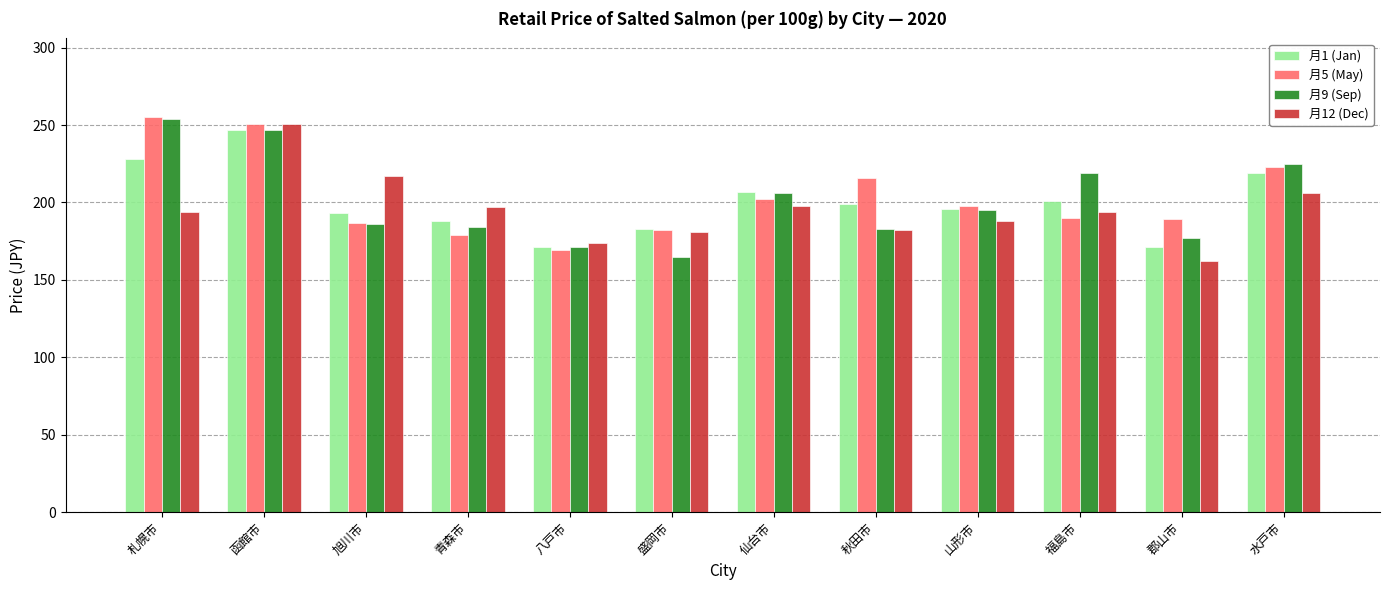

The 月9 (Sep) series shows 195 at 山形市. True or false?

True